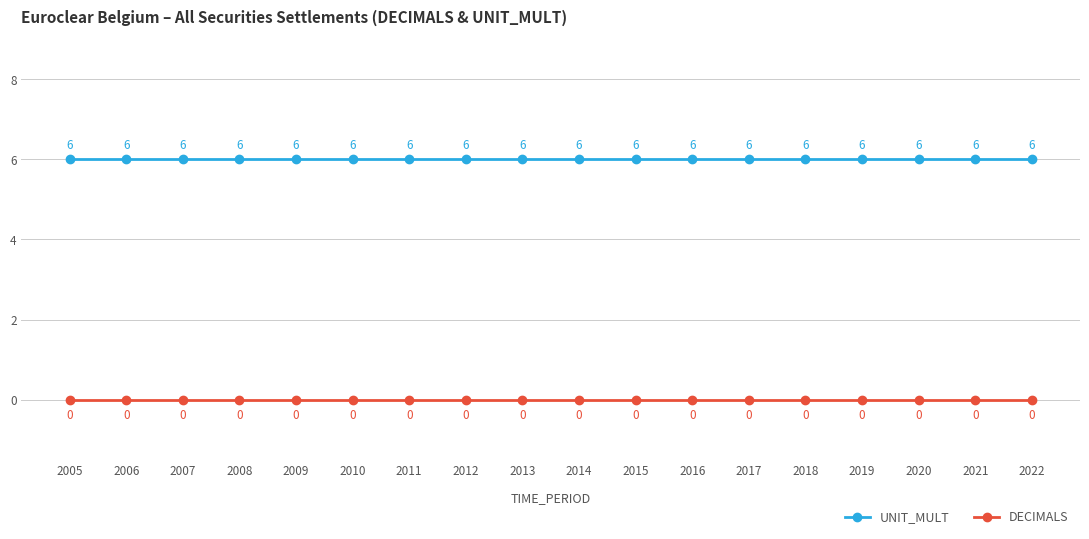

Is it true that DECIMALS equals 0 at 2020?

True